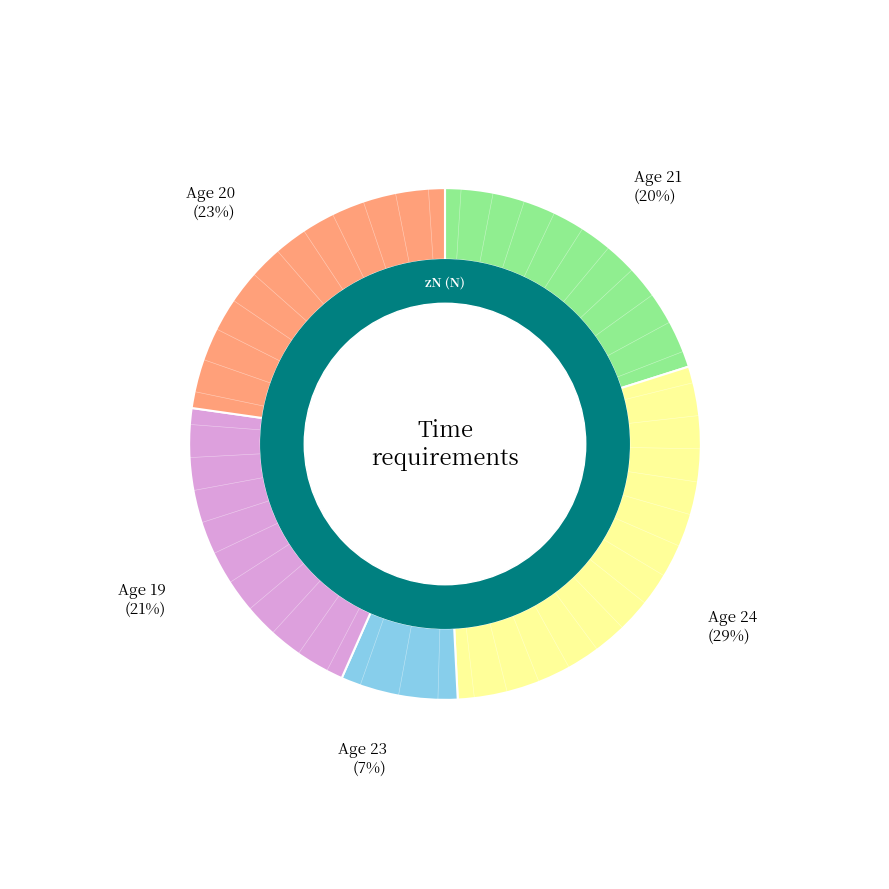

Is there any slice that represents more than half of the pie?

No